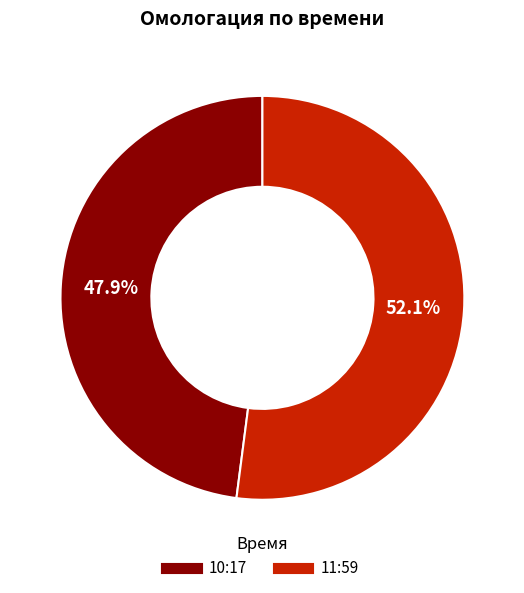

Which slice represents more than half of the pie?

11:59